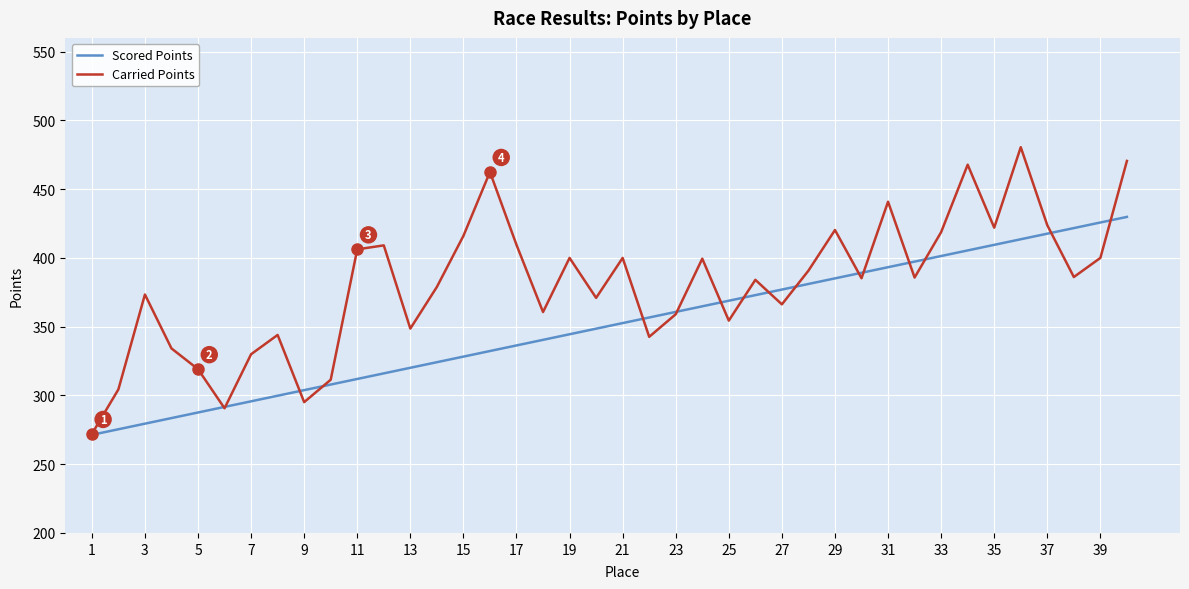

What are all the series names shown in the legend?

Scored Points, Carried Points